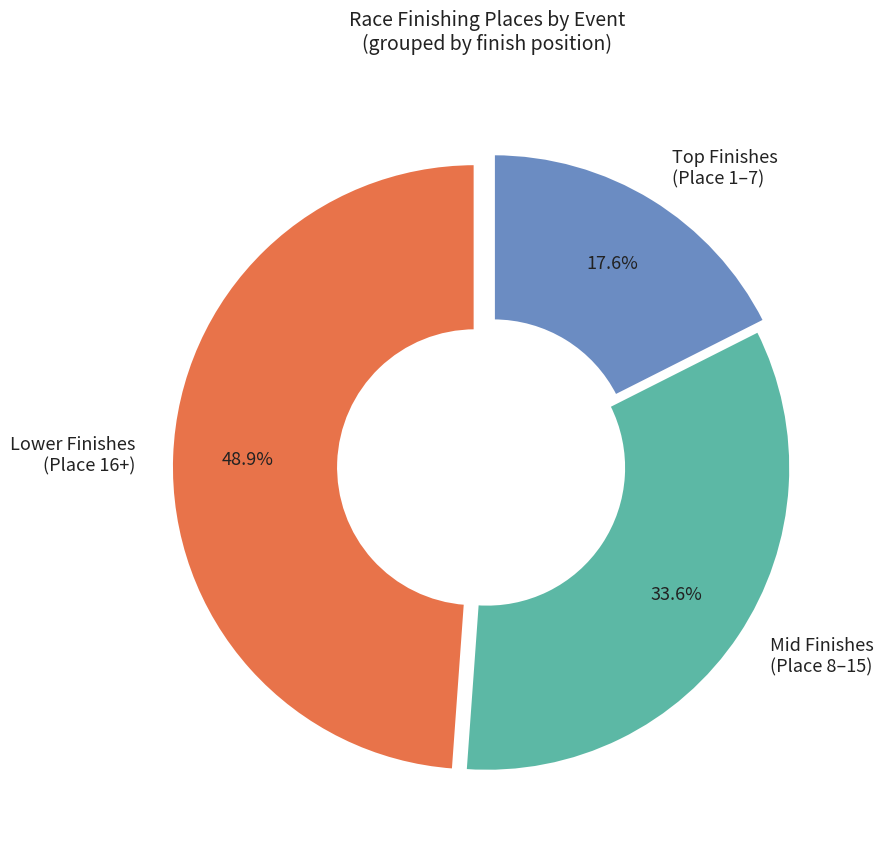

Which slice is the largest?

Lower Finishes (Place 16+)